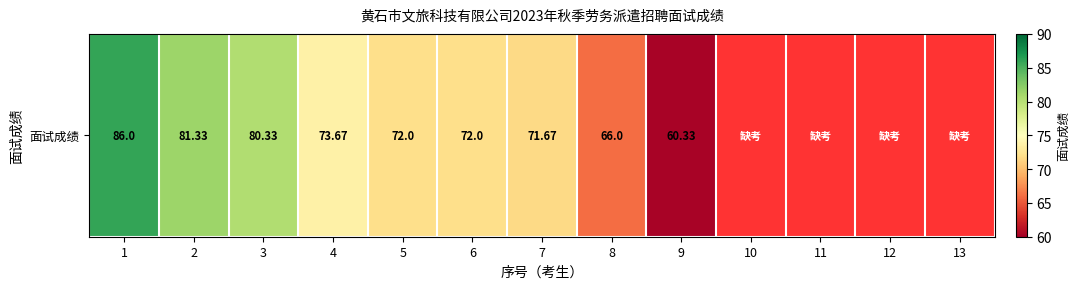

Read the value at 6.

72.0